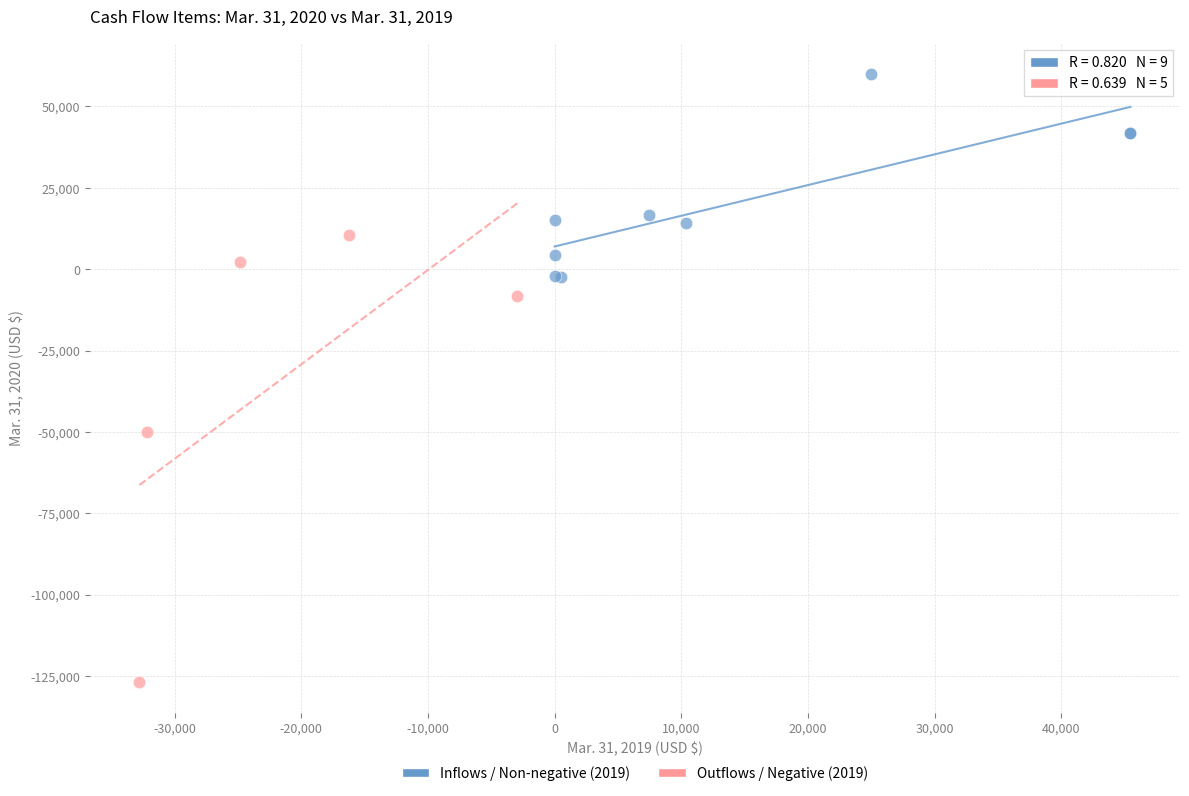

Which series has the largest Y range (max minus min)?

Outflows / Negative (2019)